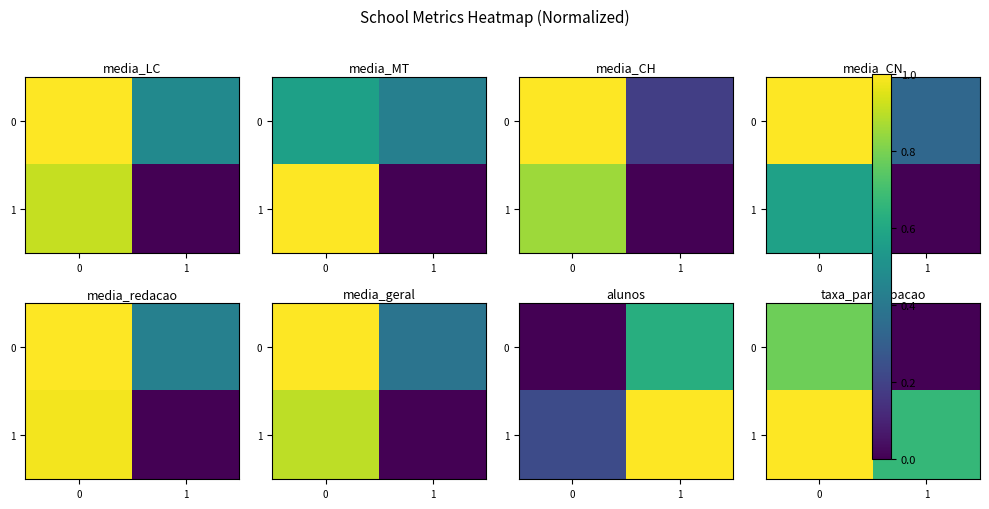

The 0 series shows 0.8 at 0. True or false?

True